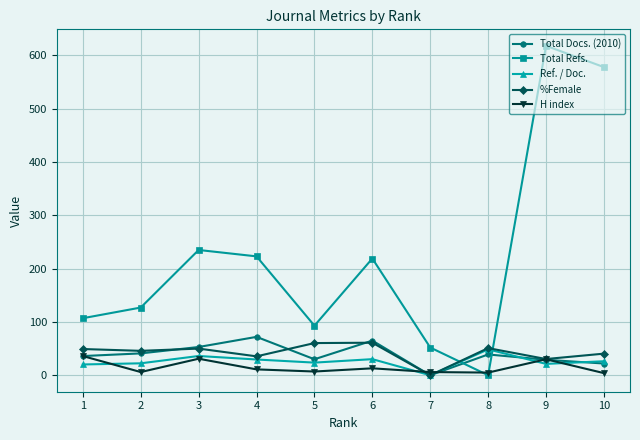

How many intersections are there between Ref. / Doc. and Total Refs.?

2